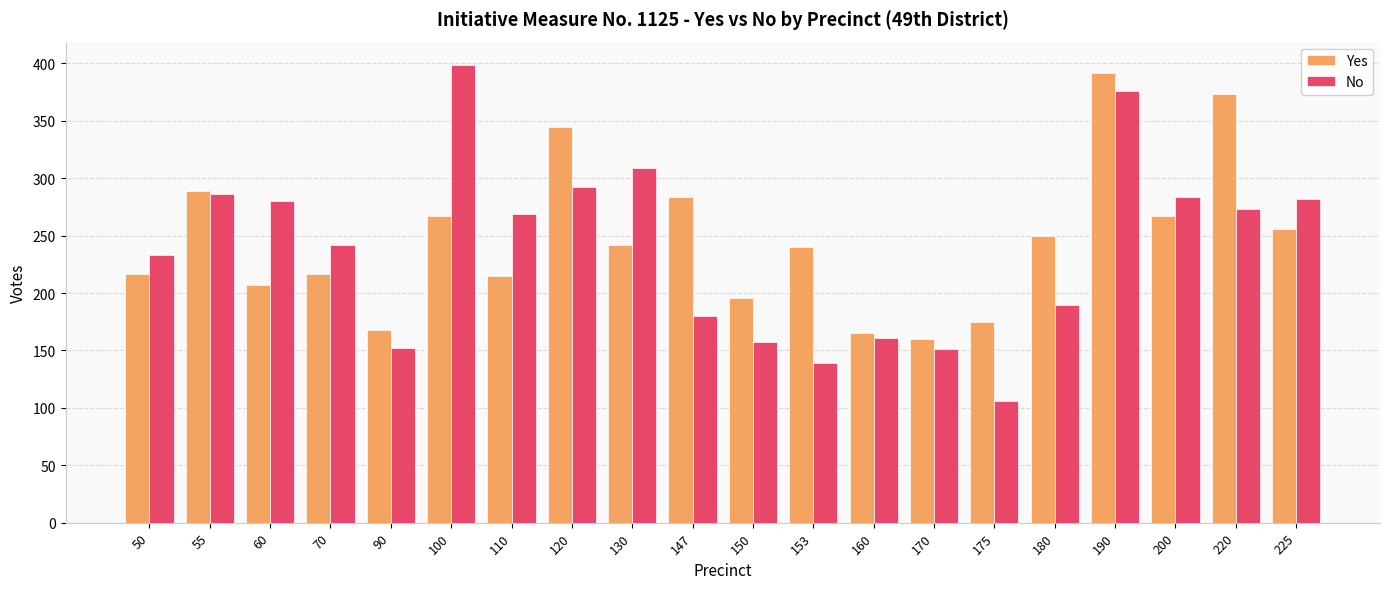

Between 160 and 190, which series saw the biggest shift?

Yes